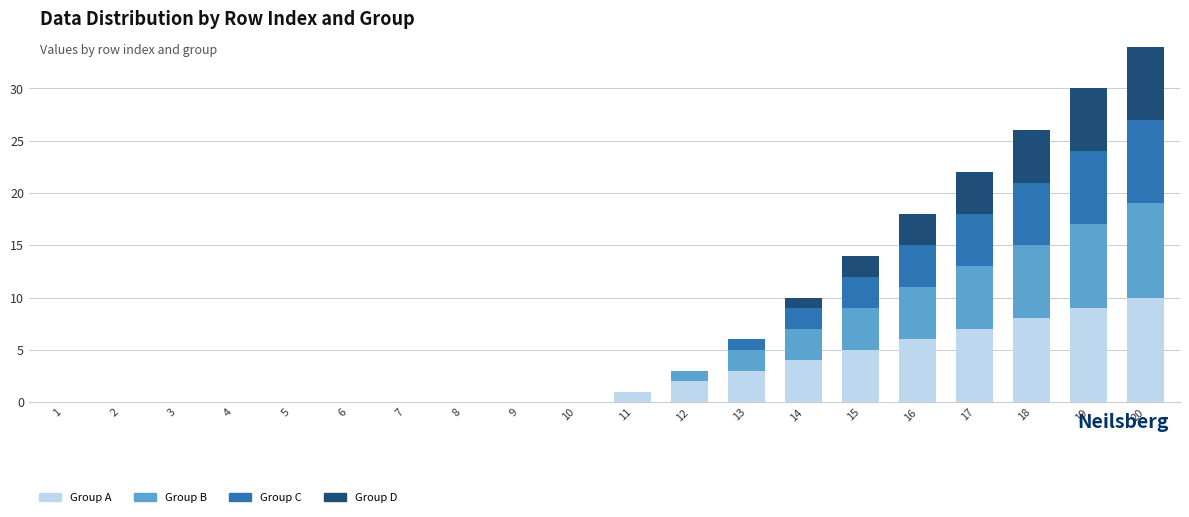

What is the maximum value for Group A?

10